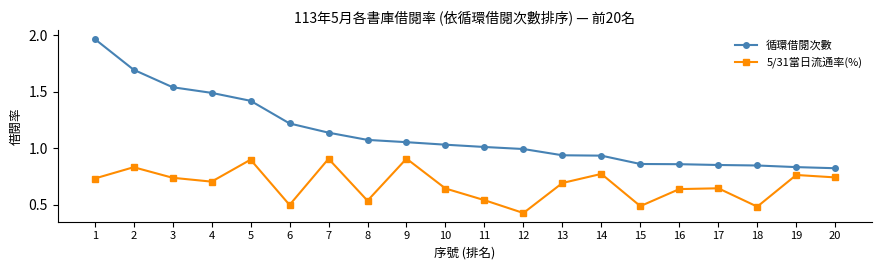

True or false: 5/31當日流通率(%) and 循環借閱次數 intersect in this chart.

False